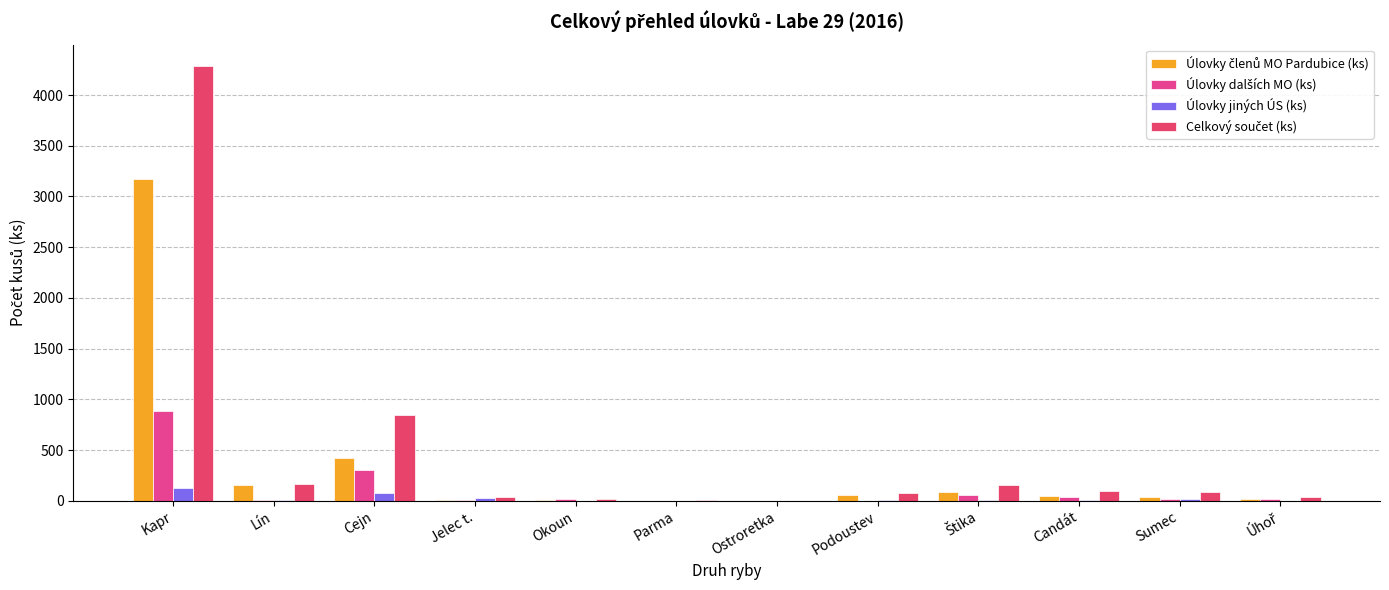

At which category is the sum across all series the highest?

Kapr